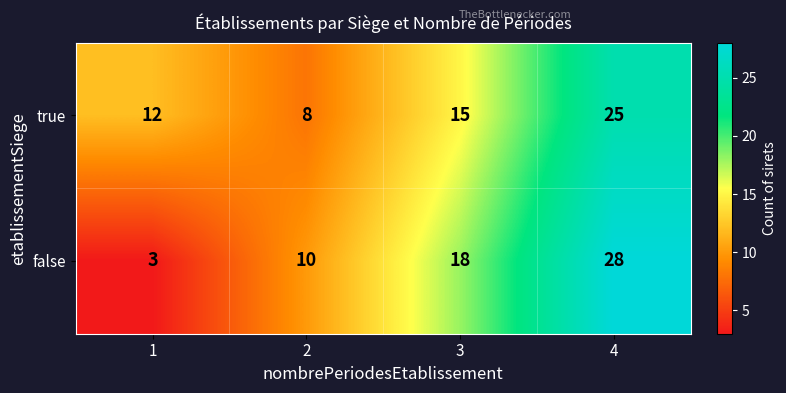

Reading left to right, extract all data points from this chart.

true: 12	8	15	25
false: 3	10	18	28